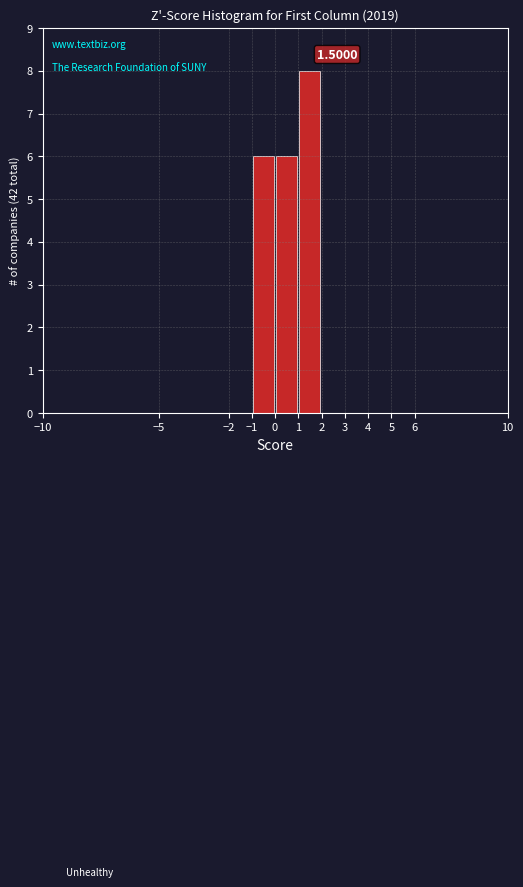

Which range on the x-axis has the tallest bar?

1 to 2